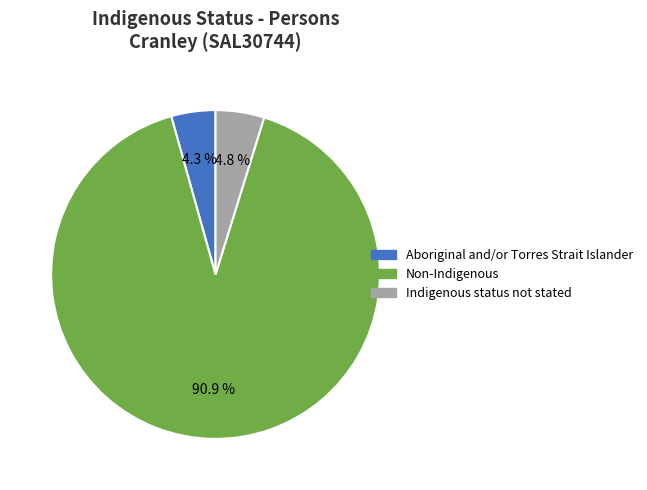

Does Indigenous status not stated represent more than half of the total?

No